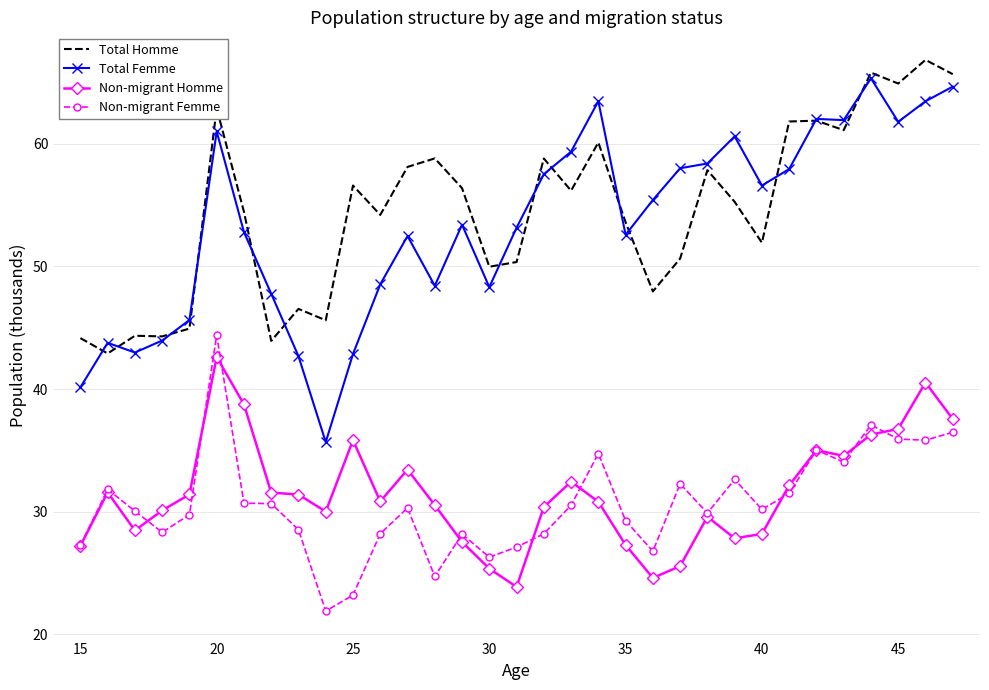

What is the difference between the maximum and second lowest values in the Non-migrant Homme series?

18.0